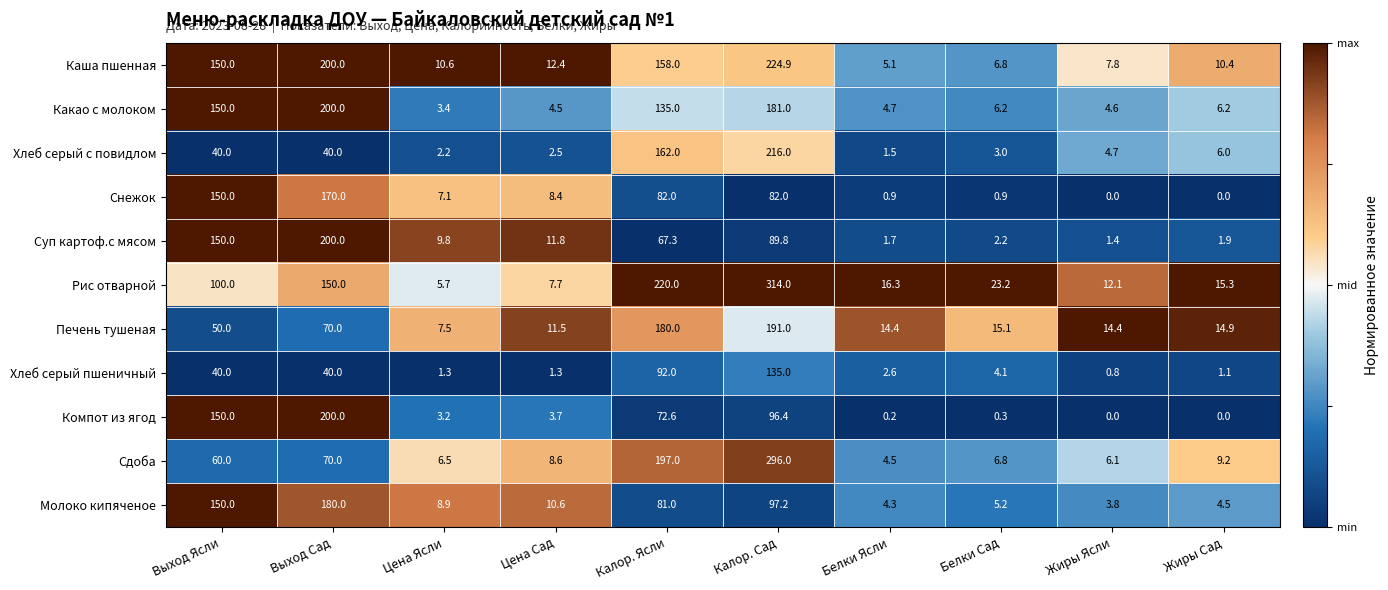

What is the difference between the maximum and second lowest values in the Компот из ягод series?

200.0